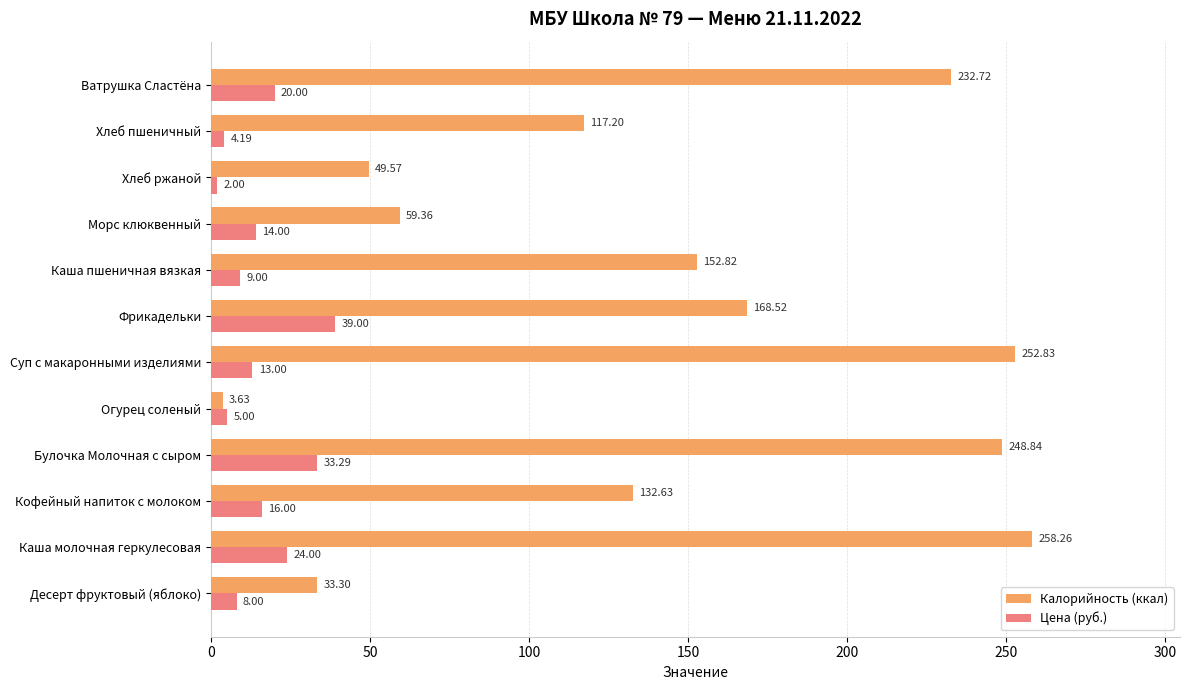

At which label is Цена (руб.) closest to 20?

Ватрушка Сластёна